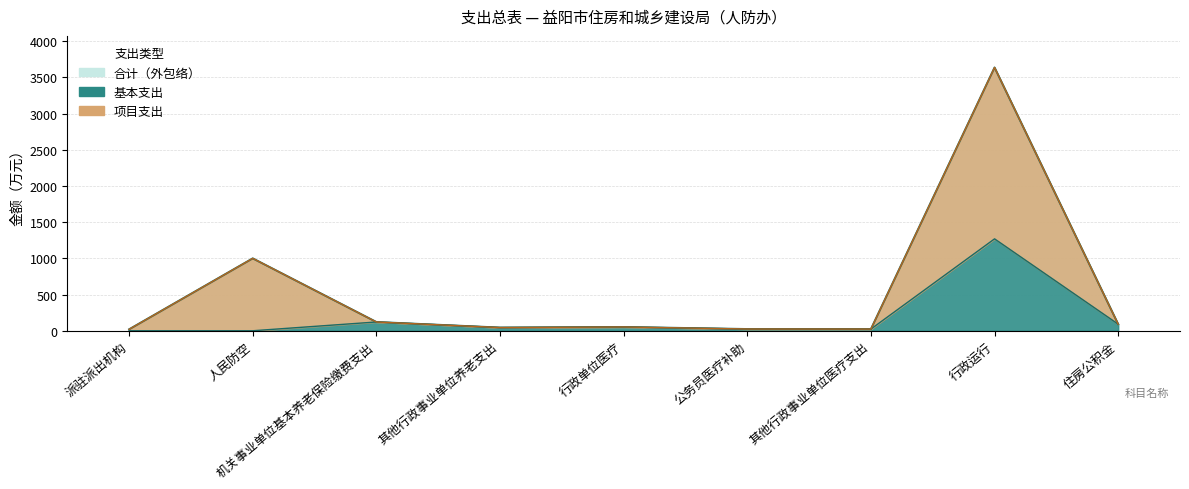

The 合计 series shows 81.5 at 行政单位医疗. True or false?

False